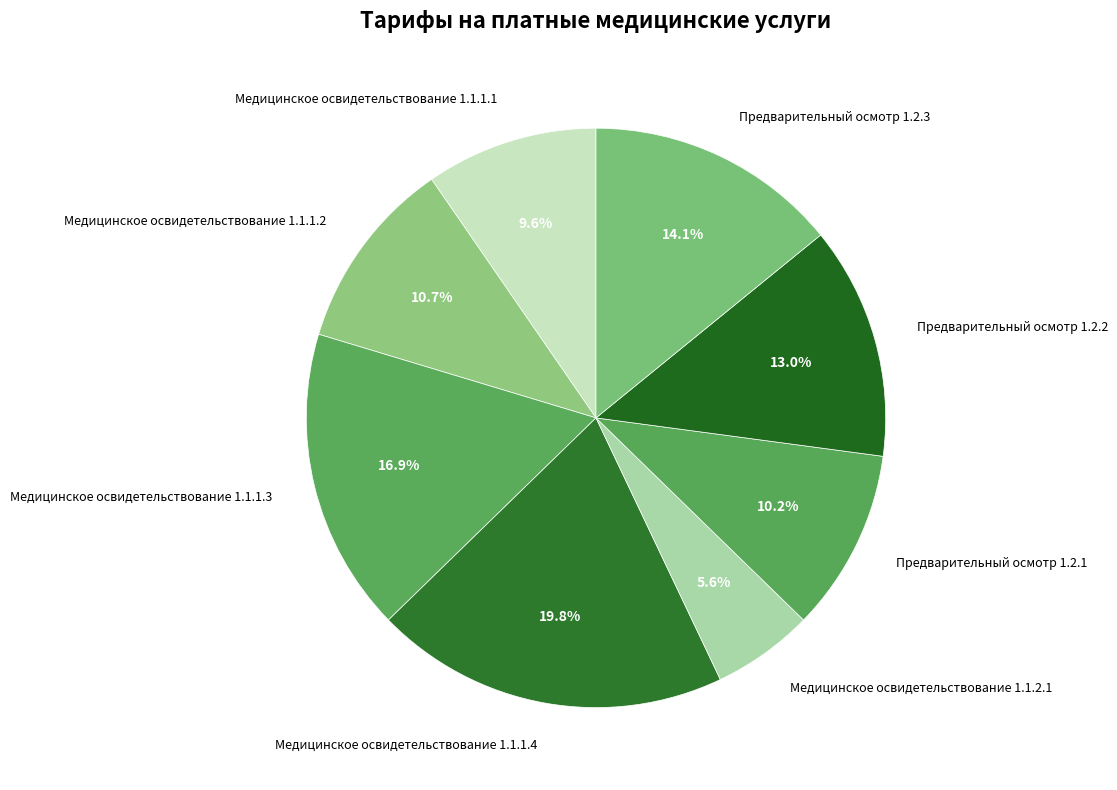

To the nearest percent, what is the average slice percentage?

12%